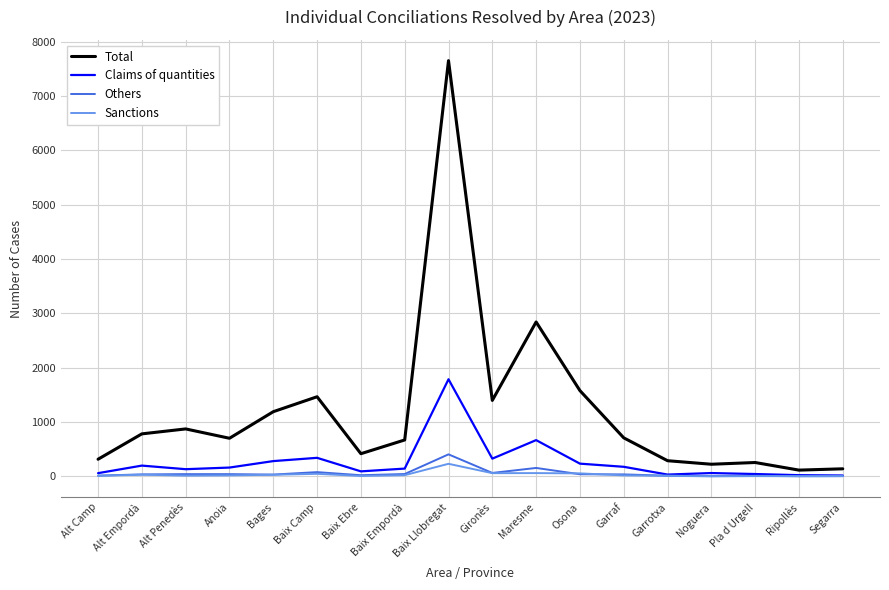

What is the average value of the Others series?

59